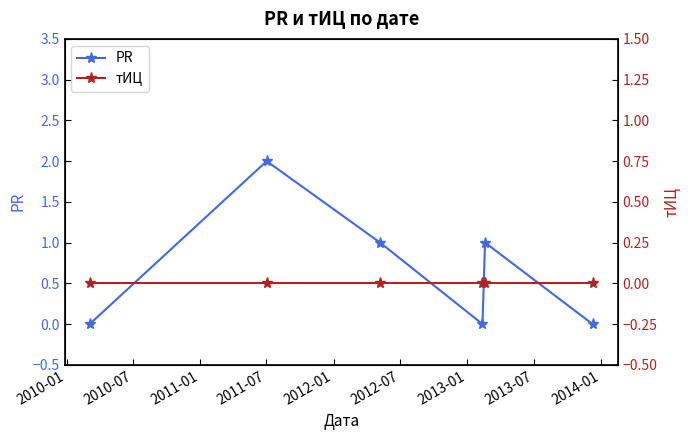

How many interior local valleys does the PR series have?

1